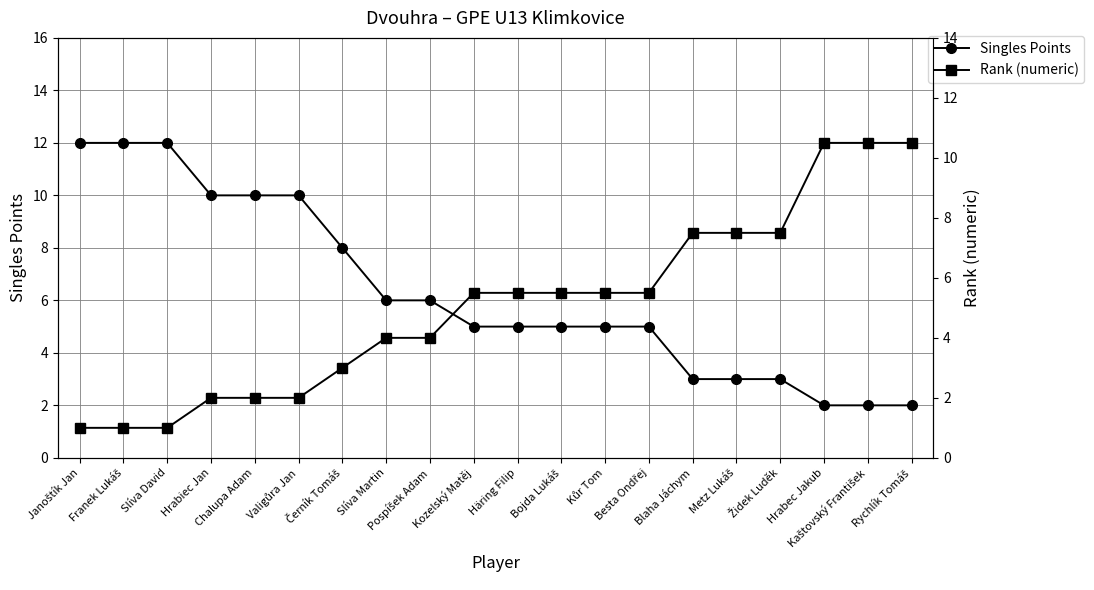

What is the average value of the Rank (numeric) series?

5.1